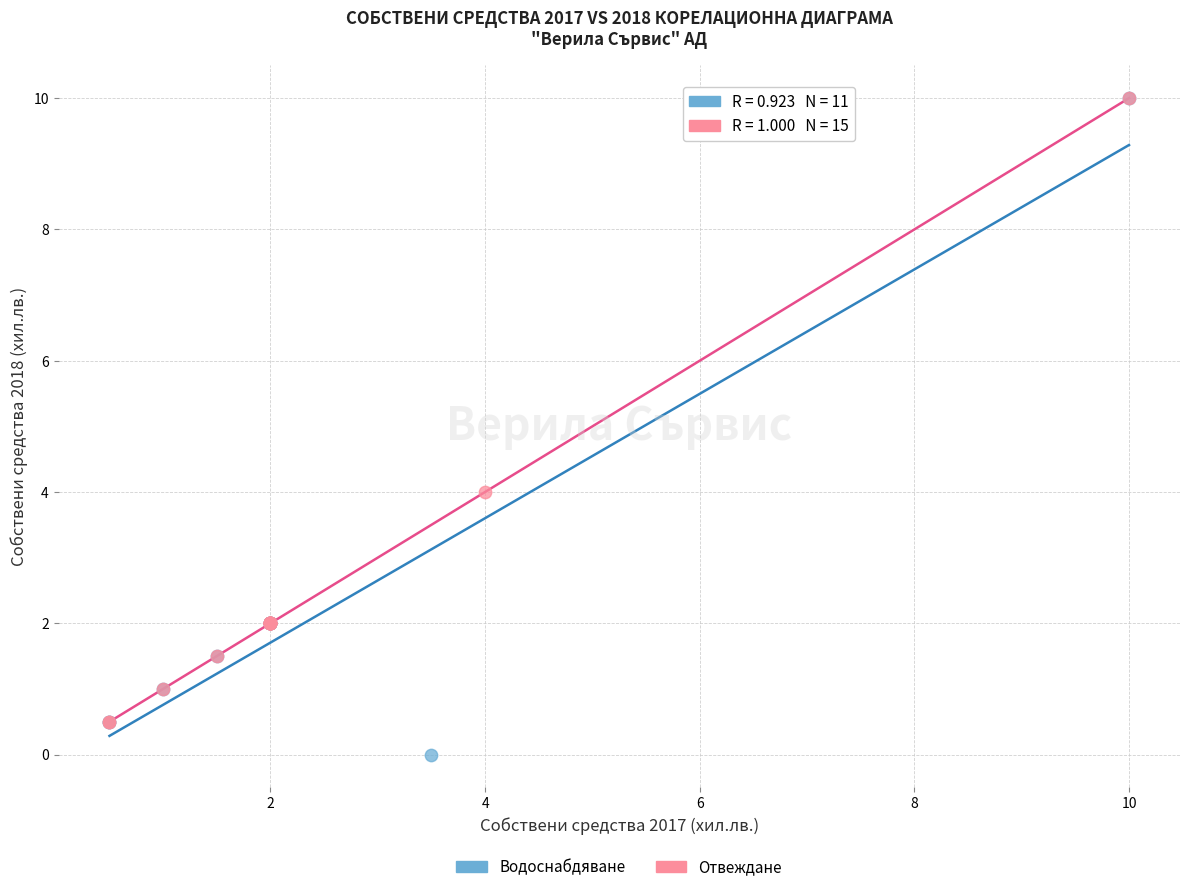

What are all the series names shown in the legend?

Водоснабдяване, Отвеждане